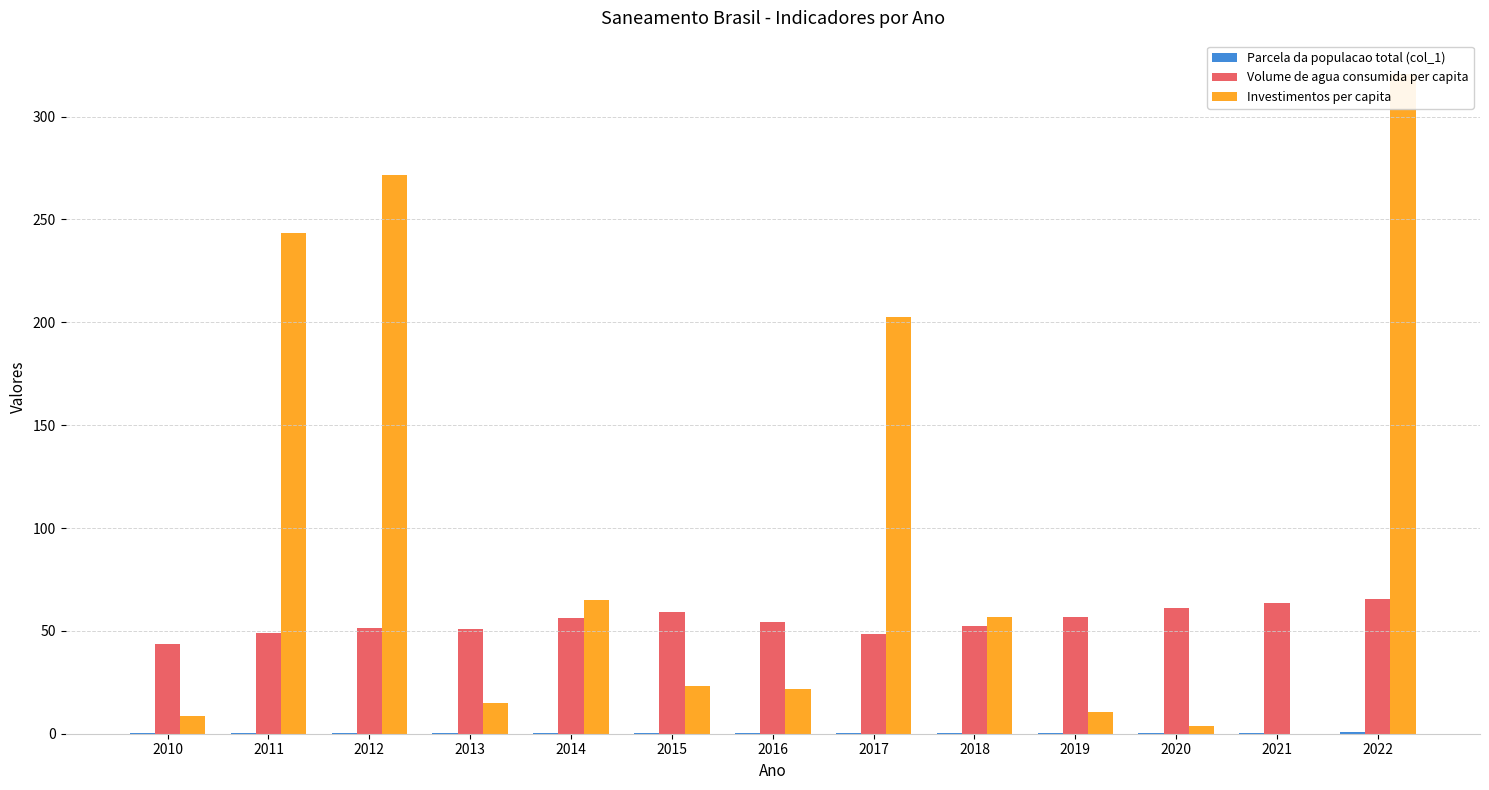

Reading left to right, transcribe all the data shown in this chart.

Parcela da populacao total (col_1): 2010=0.3	2011=0.3	2012=0.3	2013=0.3	2014=0.4	2015=0.4	2016=0.4	2017=0.4	2018=0.5	2019=0.5	2020=0.5	2021=0.5	2022=0.6
Volume de agua consumida per capita: 2010=43.5	2011=49.0	2012=51.4	2013=51.1	2014=56.1	2015=59.4	2016=54.4	2017=48.6	2018=52.4	2019=56.5	2020=61.3	2021=63.6	2022=65.7
Investimentos per capita: 2010=8.4	2011=243.4	2012=271.6	2013=14.8	2014=65.0	2015=23.2	2016=21.9	2017=202.5	2018=56.5	2019=10.3	2020=3.7	2021=0.0	2022=320.9